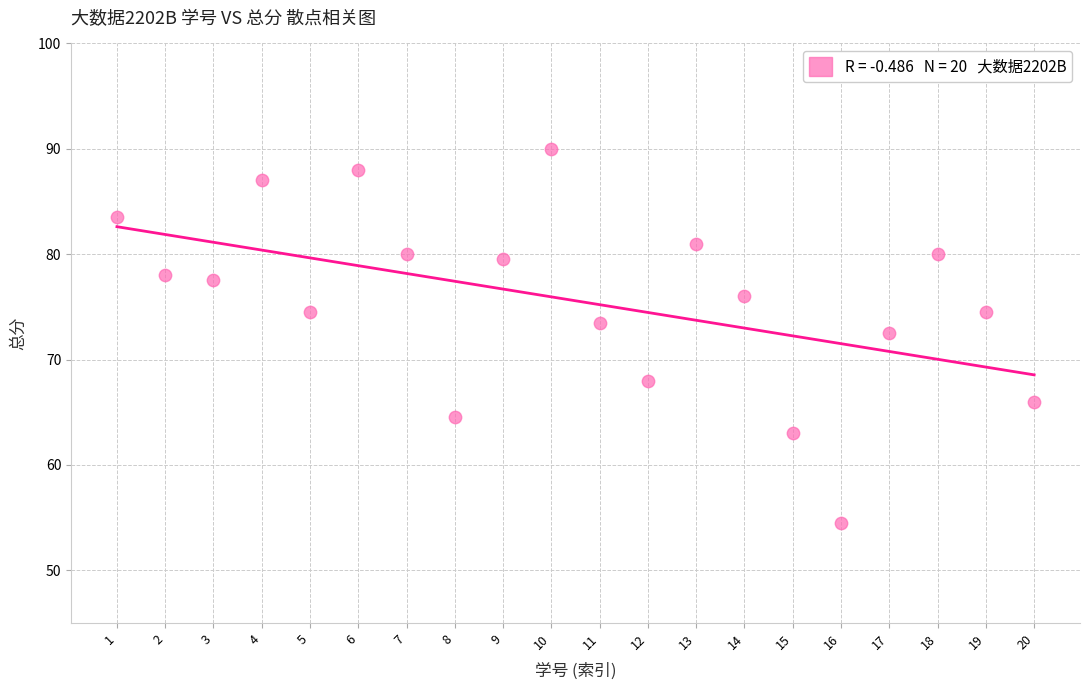

What is the range of Y values (max minus min)?

35.5